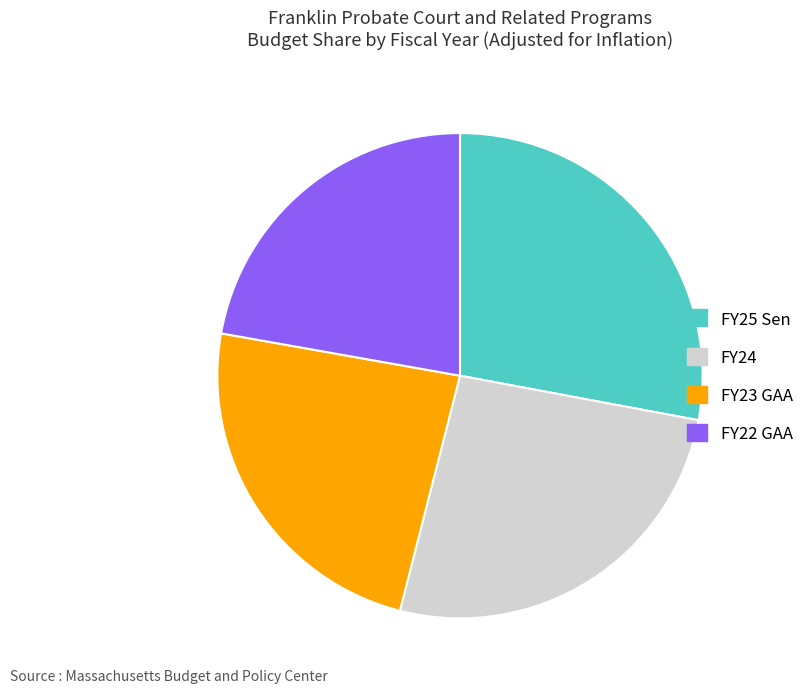

How many segments does this pie chart have?

4